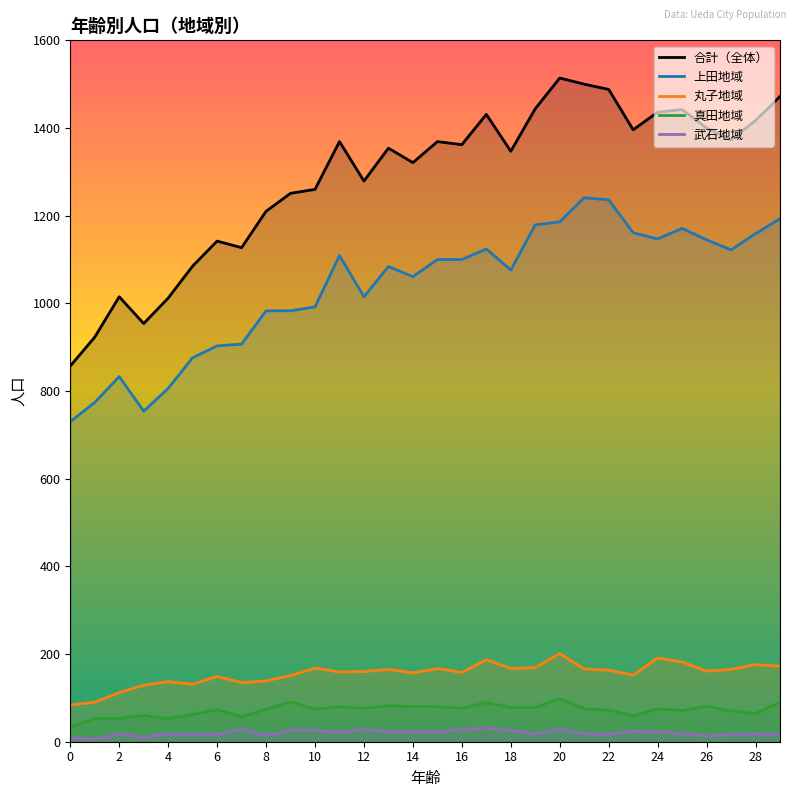

What is the label of the 30th point from the left?

29